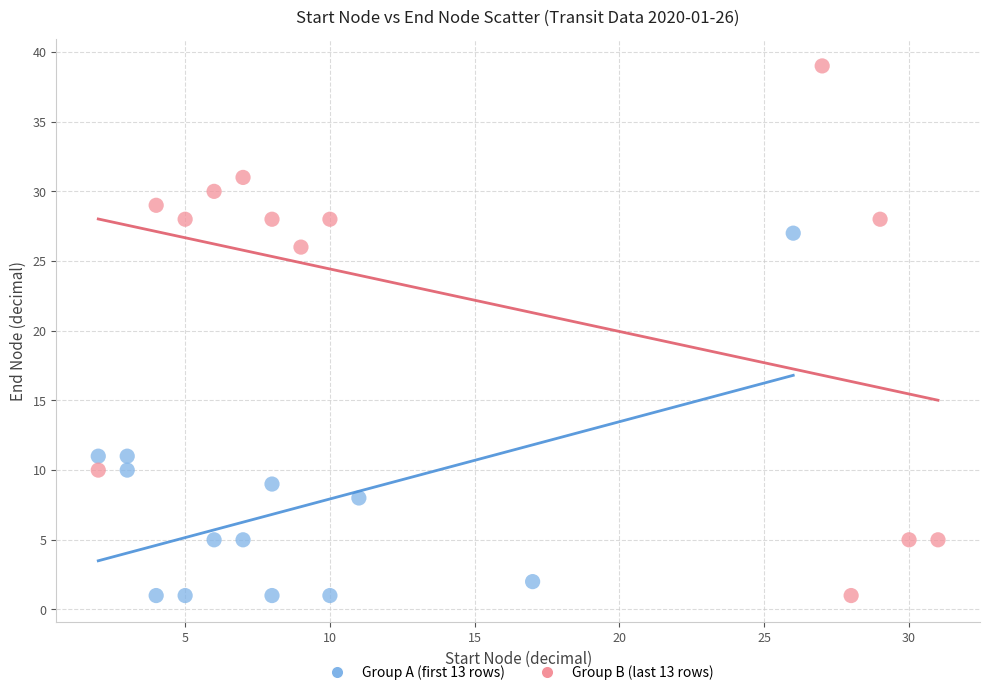

Which series contains the highest Y value?

Group B (last 13 rows)